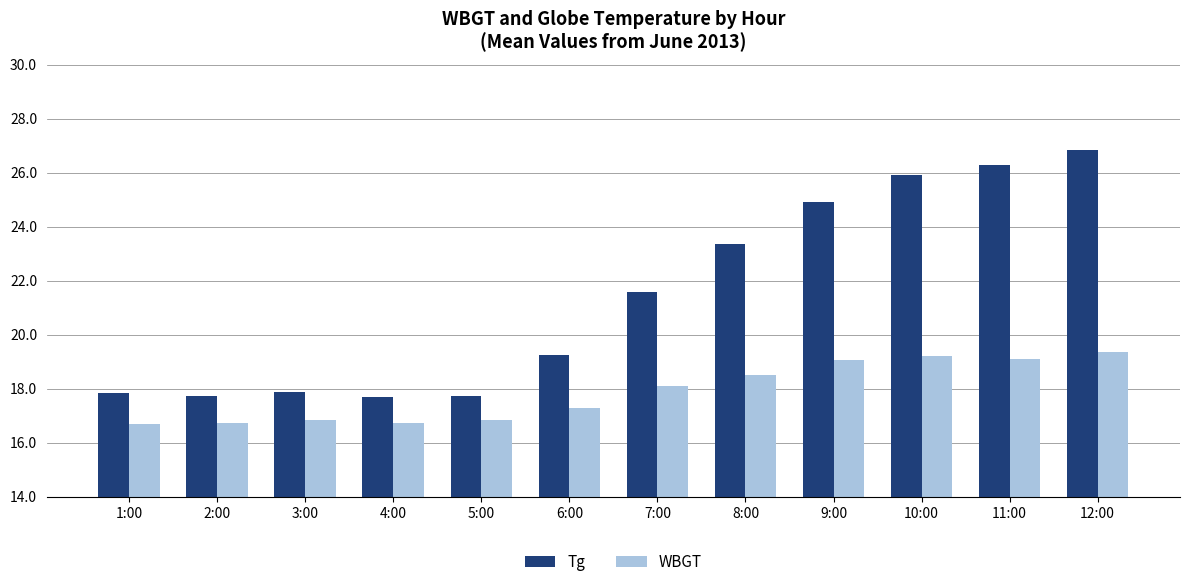

At how many categories does at least one series exceed 20?

6